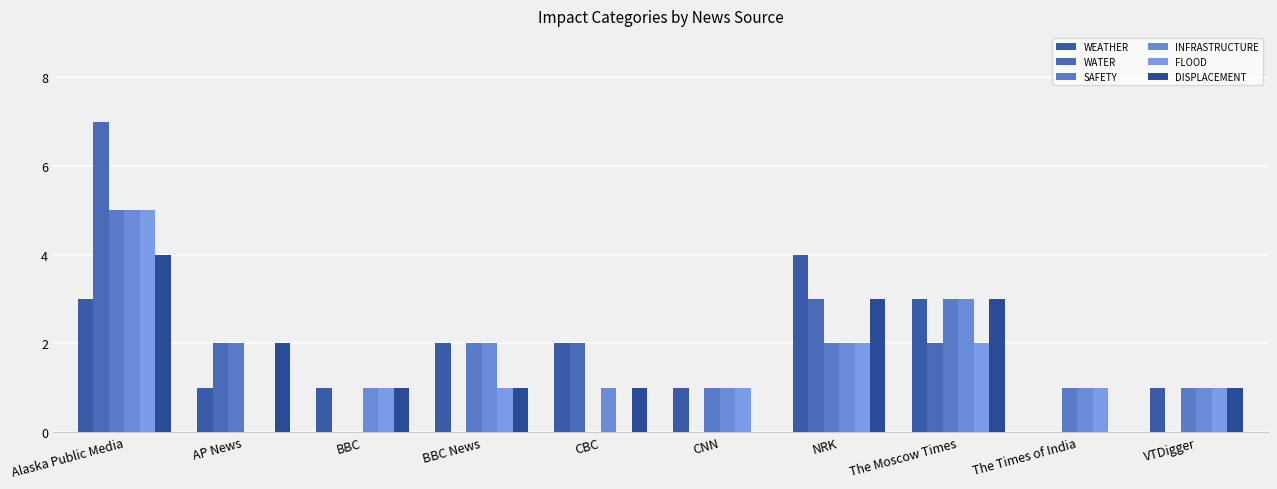

Does the chart contain stacked bars?

No